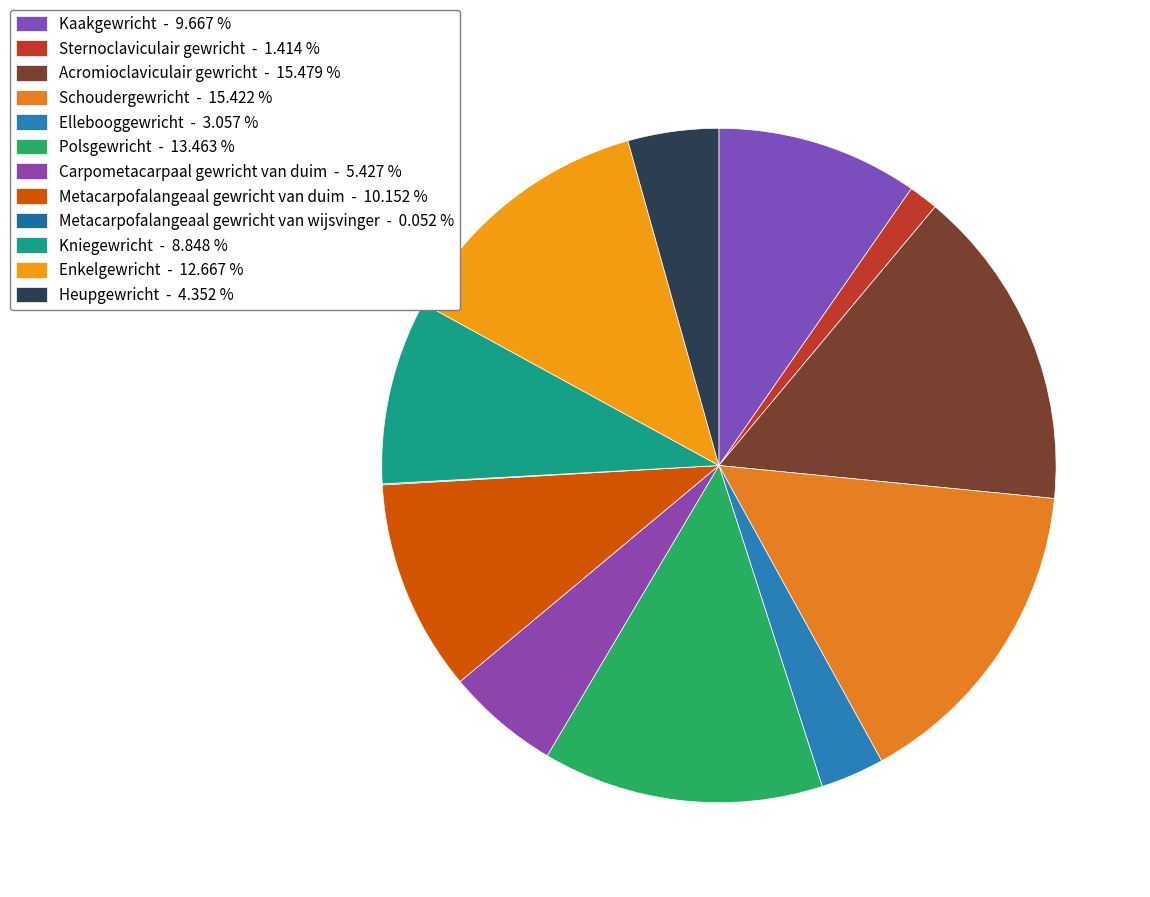

To the nearest percent, what portion does Kniegewricht represent?

9%